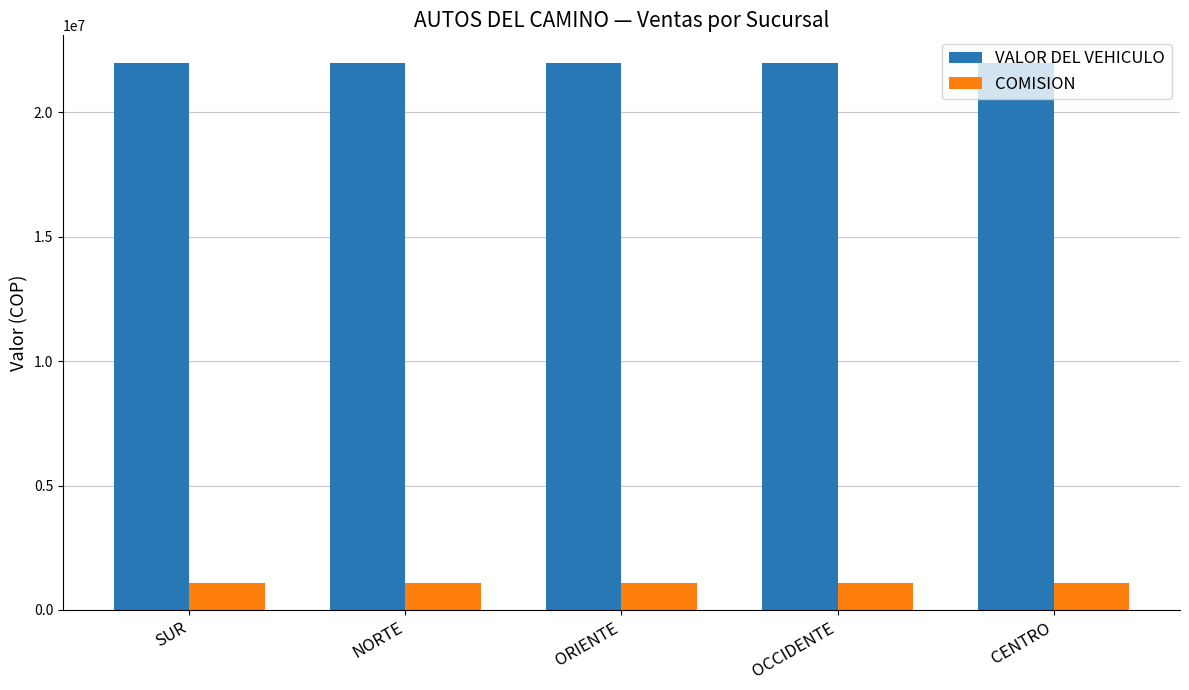

At CENTRO, list the series in order from largest to smallest.

VALOR DEL VEHICULO, COMISION